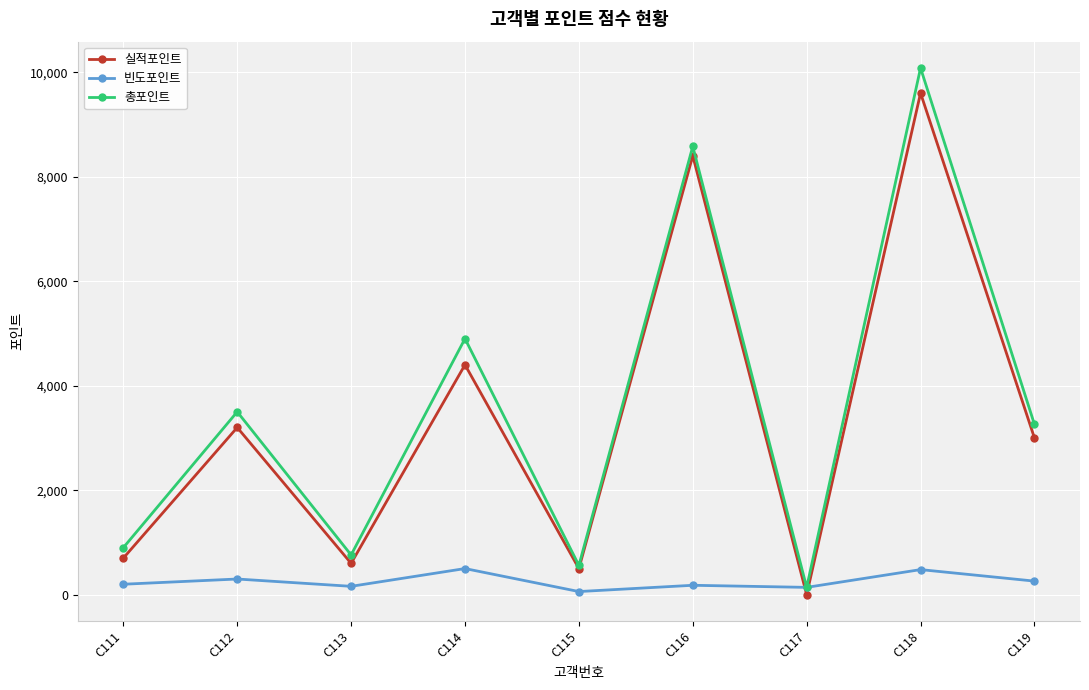

Where is the first local minimum for 총포인트?

C113